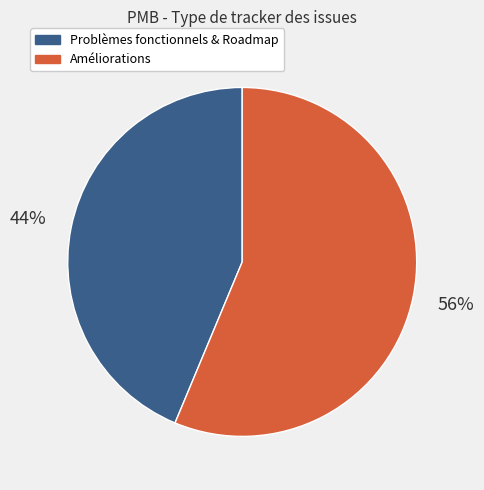

Is there any slice that represents more than half of the pie?

Yes